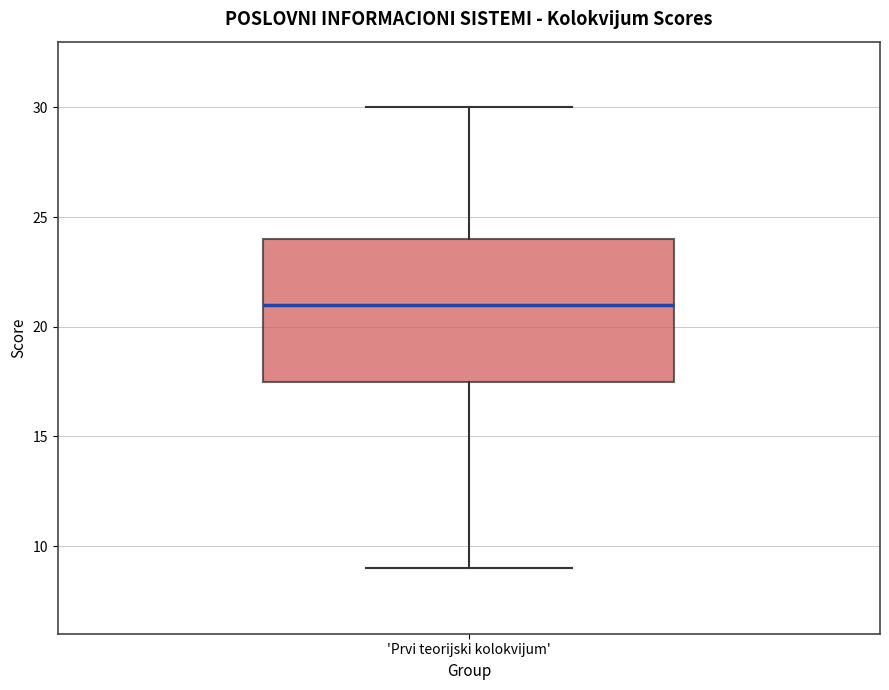

Read this box plot against the y-axis: the position of the median line, the range covered by the box, and the ends of both whiskers. The values are not printed on the chart, so give them approximately, as read against the axis.

median 21.0, box 17.5 to 24.0, whiskers 9.0 to 30.0